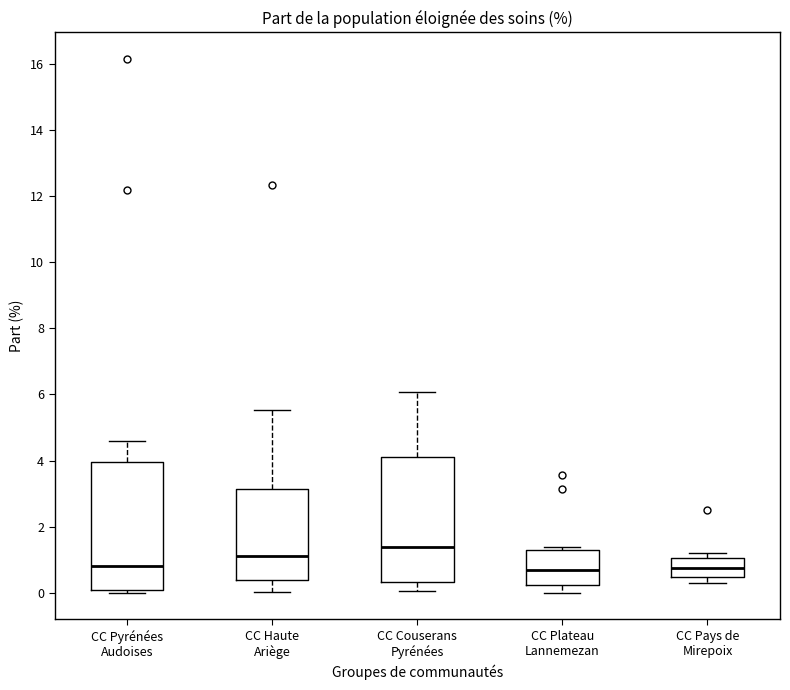

Reading left to right, transcribe this box plot: for each box, give where its median line is, the range the box spans, and where its two whiskers end, as read against the y-axis. The values are not printed on the chart, so give them approximately, as read against the axis.

CC Pyrénées Audoises: median 0.8, box 0.0 to 4.0, whiskers 0.0 (just below the box's lower edge) to 4.6
CC Haute Ariège: median 1.2, box 0.4 to 3.2, whiskers 0.0 to 5.6
CC Couserans Pyrénées: median 1.4, box 0.4 to 4.2, whiskers 0.0 to 6.0
CC Plateau Lannemezan: median 0.6, box 0.2 to 1.2, whiskers 0.0 to 1.4
CC Pays de Mirepoix: median 0.8, box 0.4 to 1.0, whiskers 0.4 (just below the box's lower edge) to 1.2